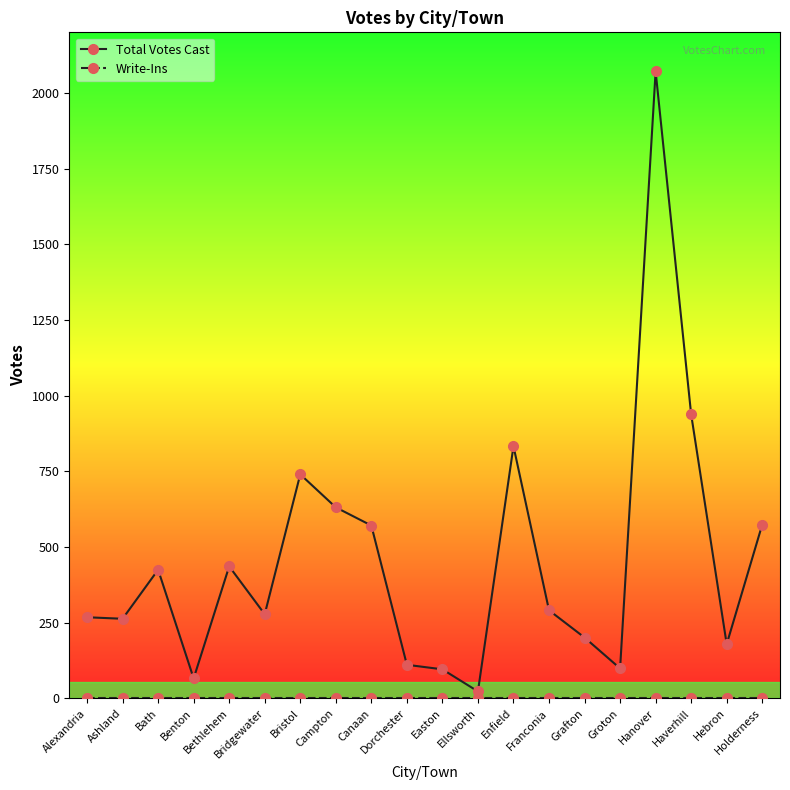

Which series has the largest total across all categories?

Total Votes Cast